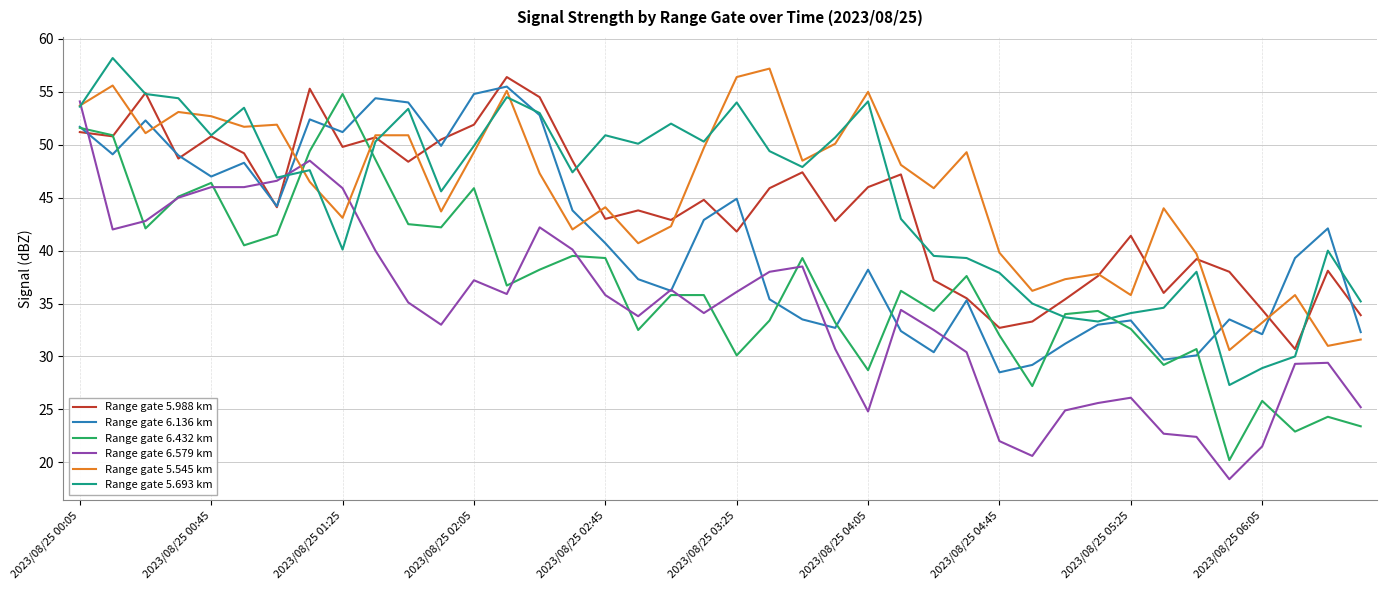

What is the minimum value shown in the chart?

18.4